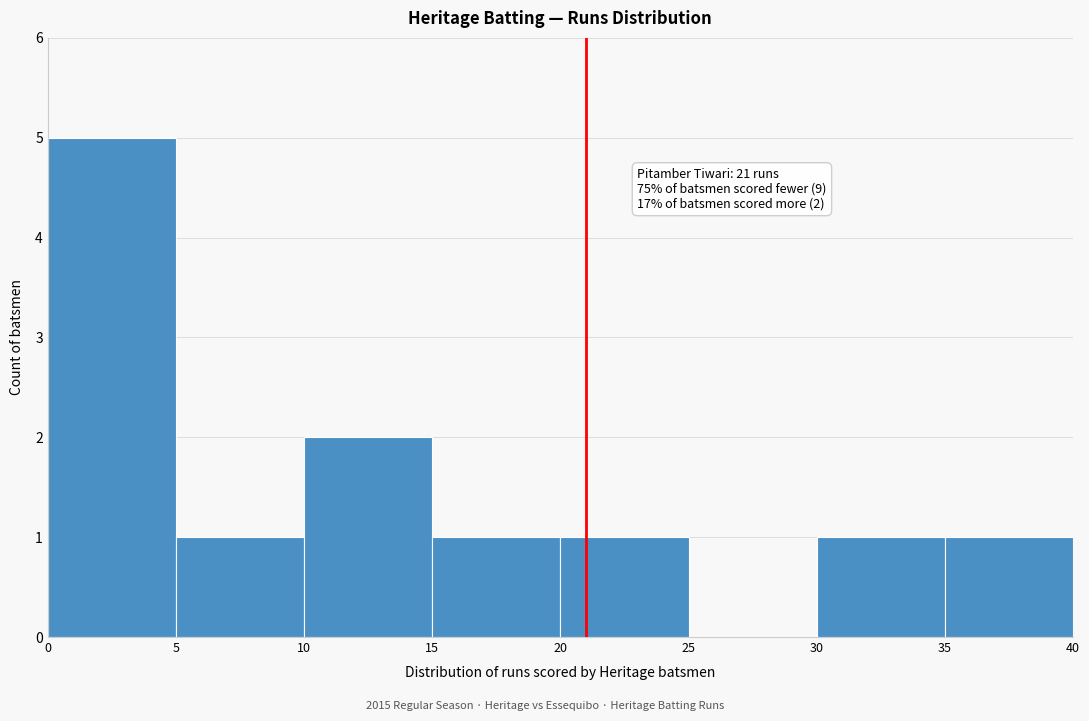

Over which range of the x-axis is the bar tallest?

0 to 5